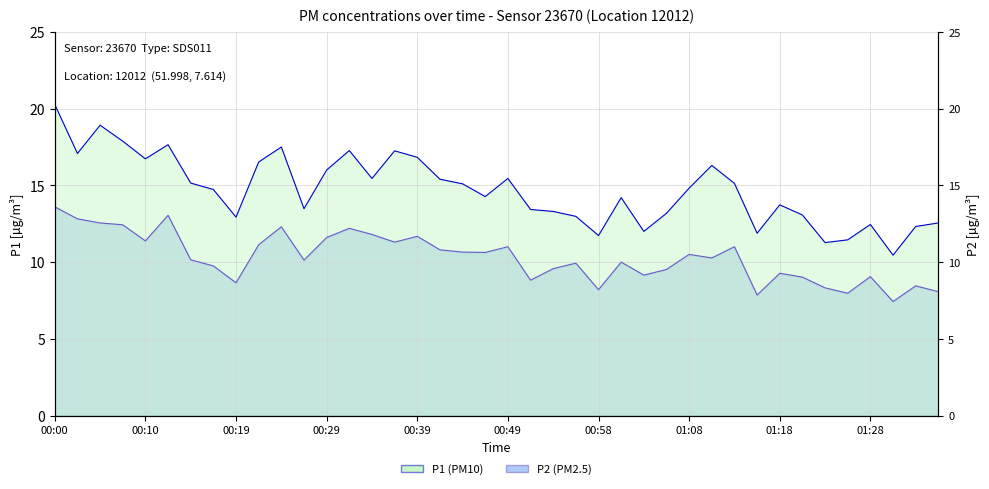

Which series has the largest total across all categories?

P1